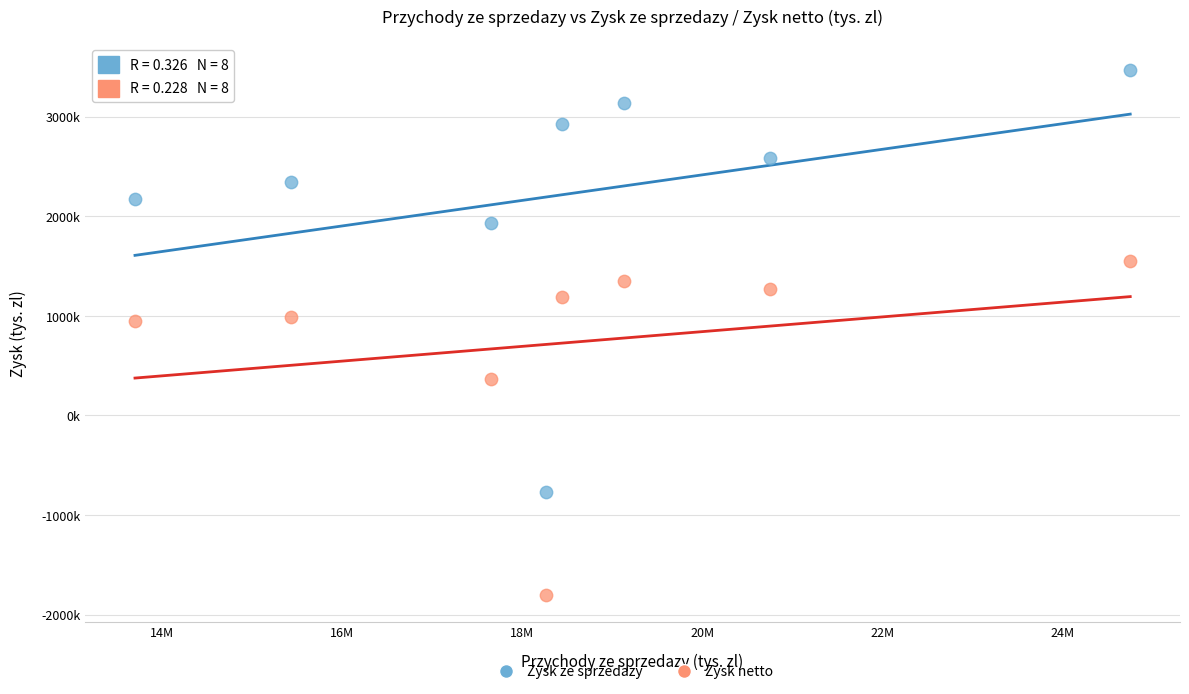

What are all the series names shown in the legend?

Zysk ze sprzedazy, Zysk netto